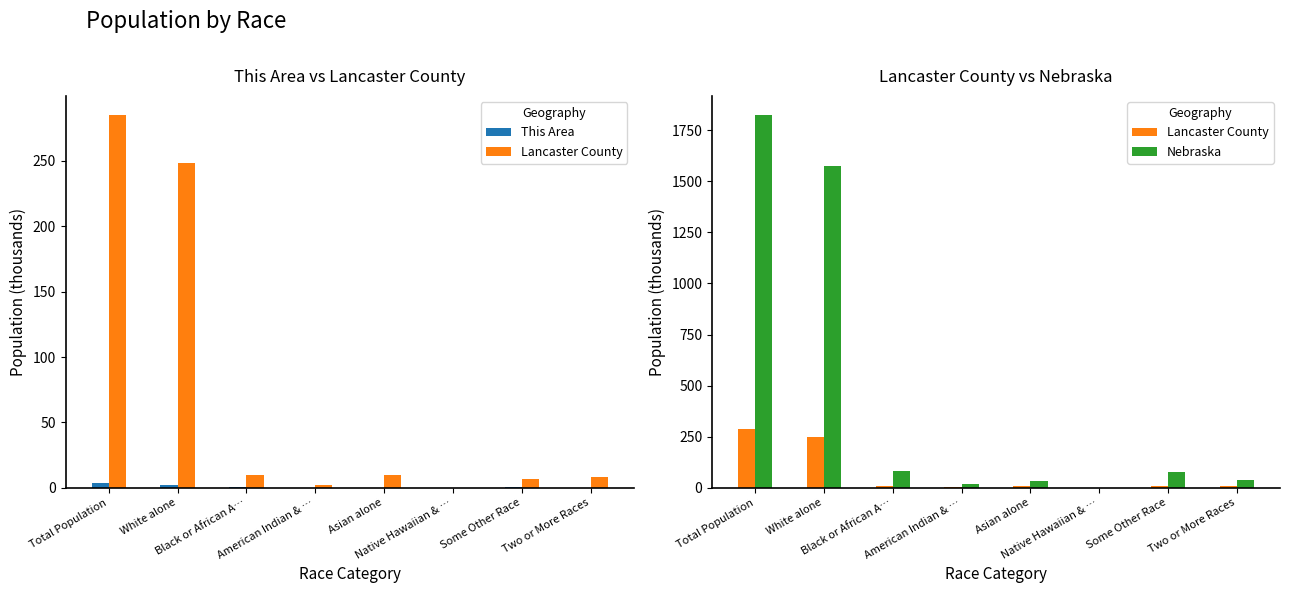

What is the sum of all Lancaster County values?

570.8